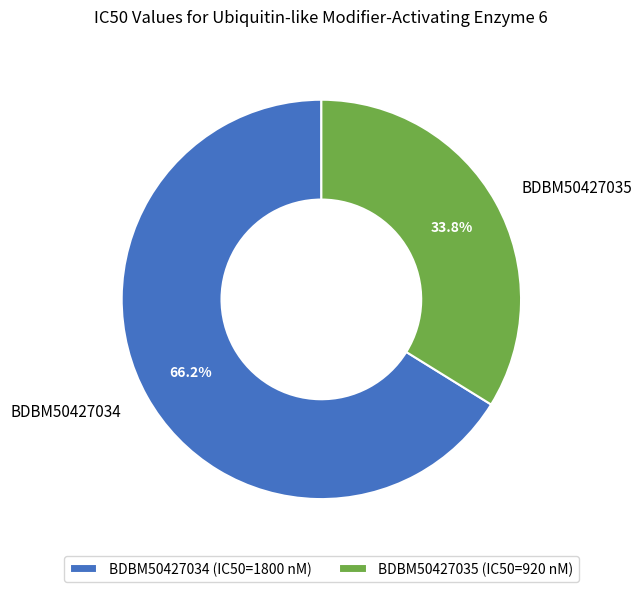

What percentage is the BDBM50427035 slice, to the nearest percent?

34%